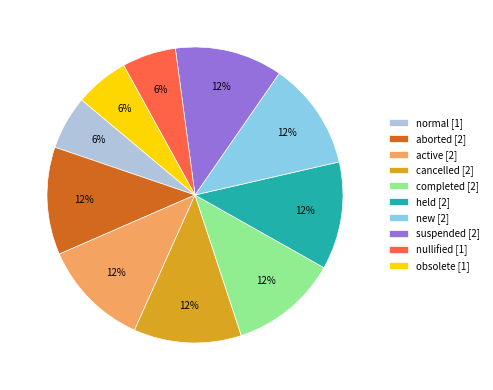

Is the sum of normal and cancelled greater than half?

No